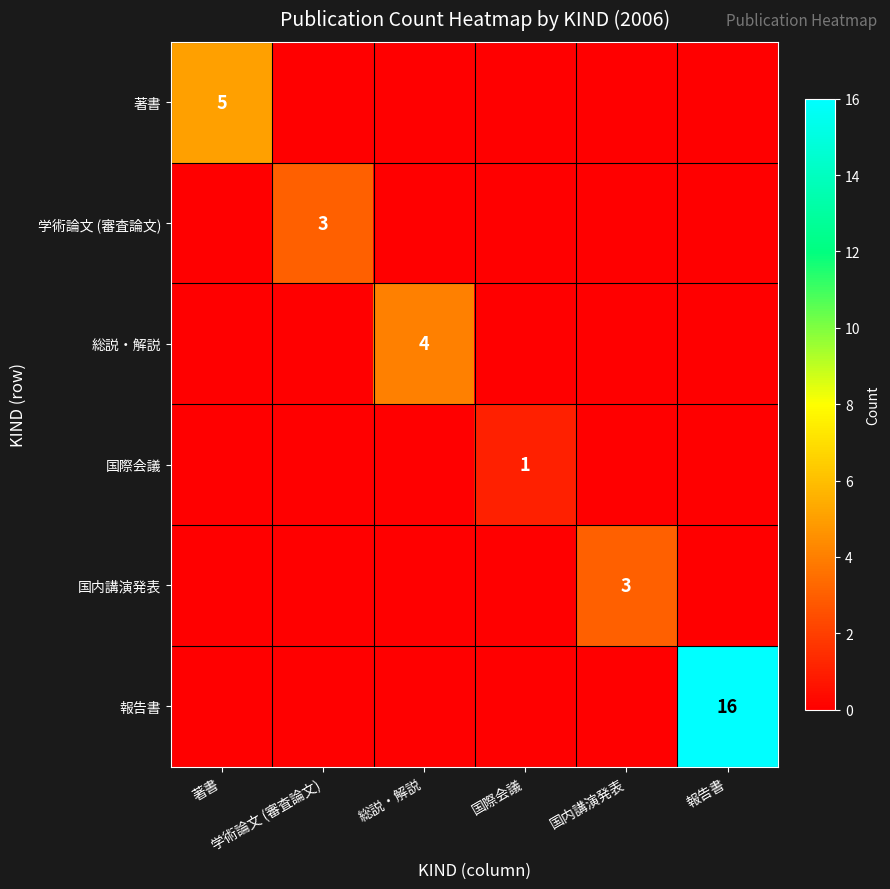

Which series has the widest spread of values?

報告書